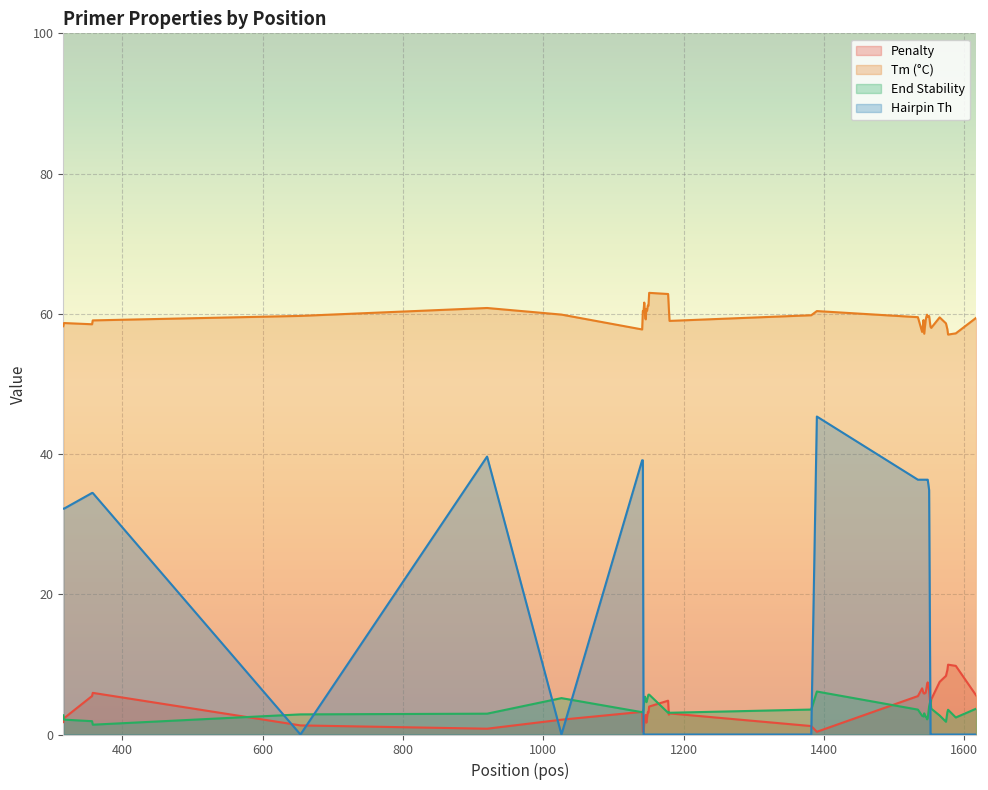

What is the spread (max minus min) of values at 1553?

58.0